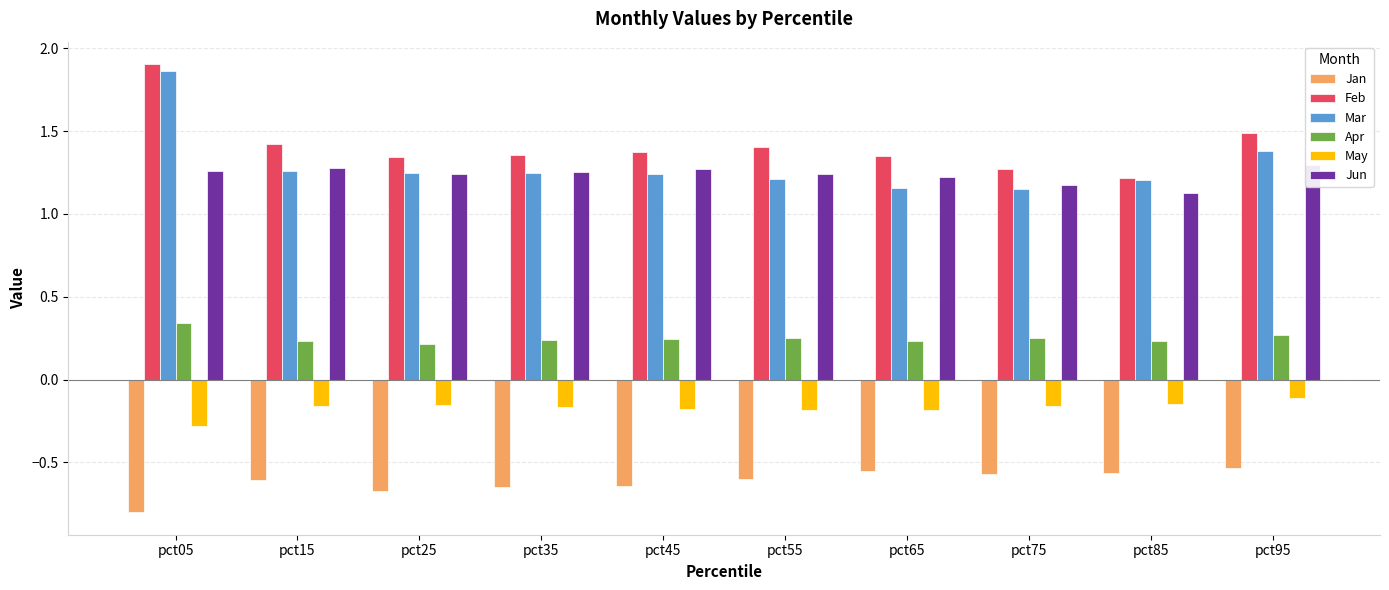

Rank the series by their maximum value, from highest to lowest.

Feb, Mar, Jun, Apr, May, Jan